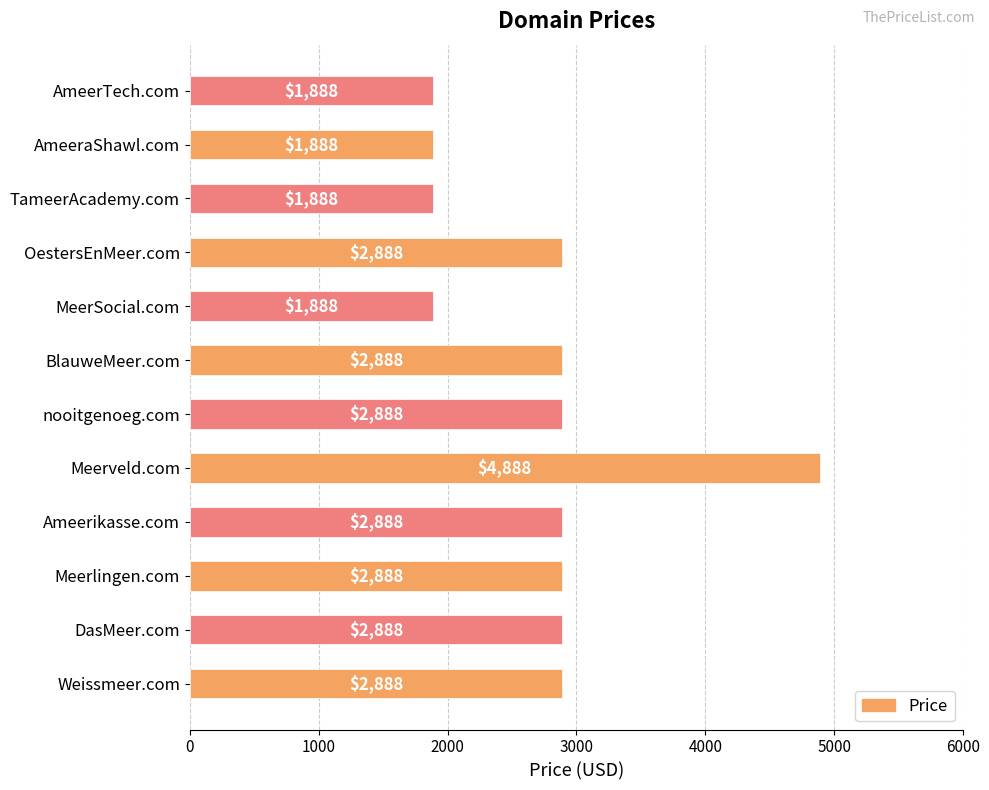

How many values are between 1888 and 2888?

11